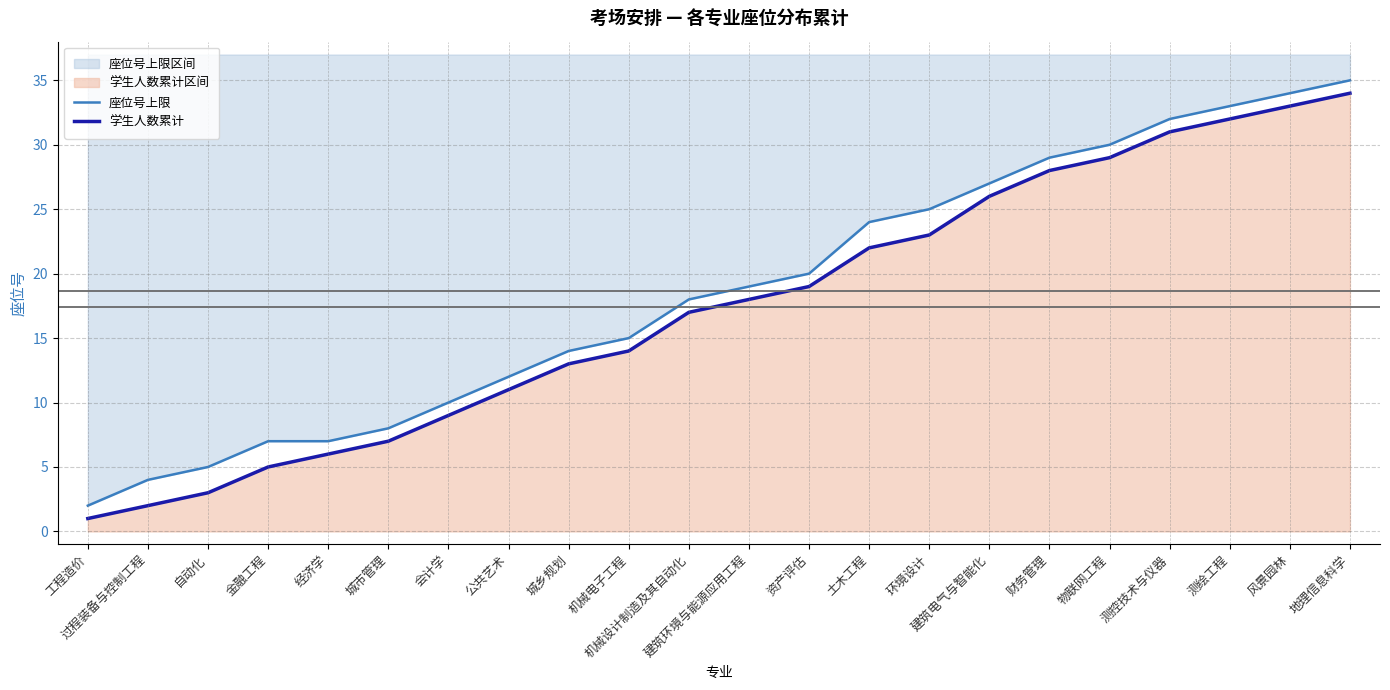

What is the difference between the 座位号上限 values at 财务管理 and 过程装备与控制工程?

25